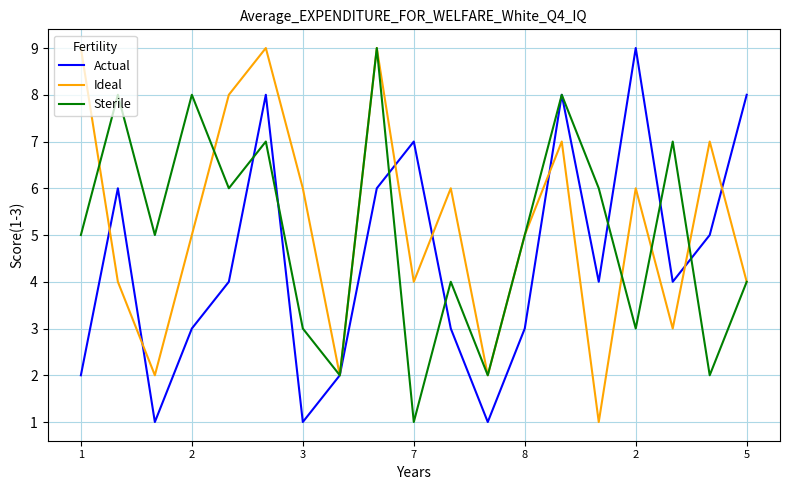

What is the value of the Ideal point at the 3rd from the left?

2